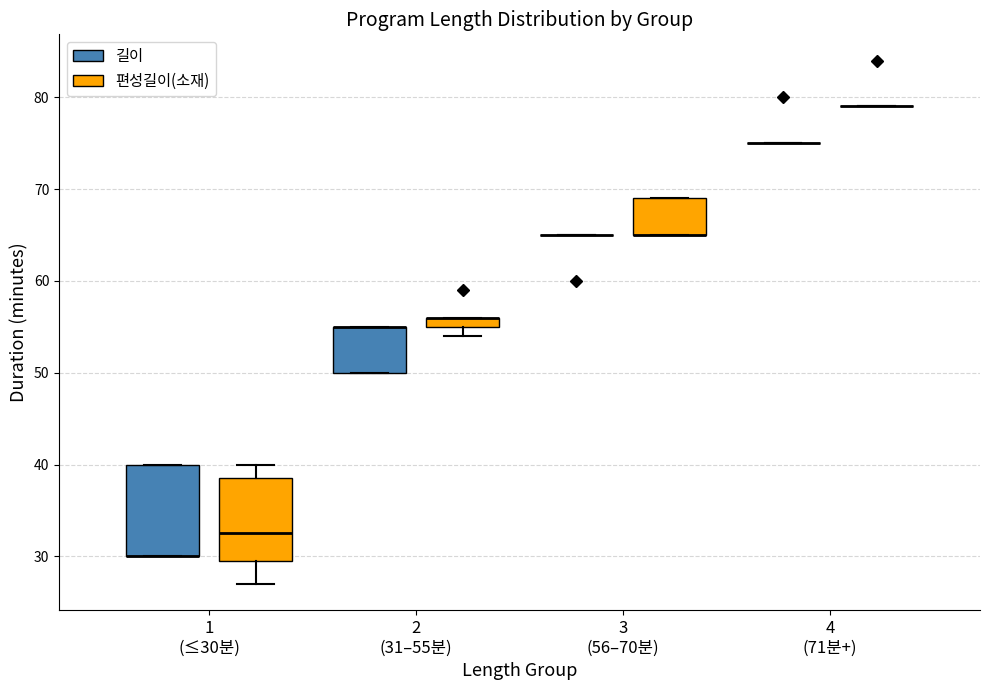

Comparing the boxes themselves (not the whiskers), which one is the tallest?

1 (≤30분) (길이)